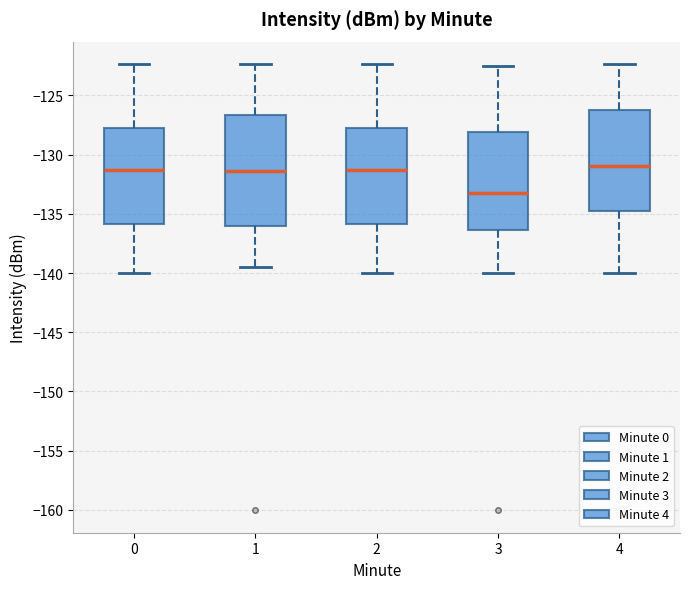

Reading left to right, transcribe this box plot: for each box, give where its median line is, the range the box spans, and where its two whiskers end, as read against the y-axis. The values are not printed on the chart, so give them approximately, as read against the axis.

0: median -131.5, box -136.0 to -127.5, whiskers -140.0 to -122.5
1: median -131.5, box -136.0 to -126.5, whiskers -139.5 to -122.5
2: median -131.5, box -136.0 to -127.5, whiskers -140.0 to -122.5
3: median -133.0, box -136.5 to -128.0, whiskers -140.0 to -122.5
4: median -131.0, box -135.0 to -126.5, whiskers -140.0 to -122.5